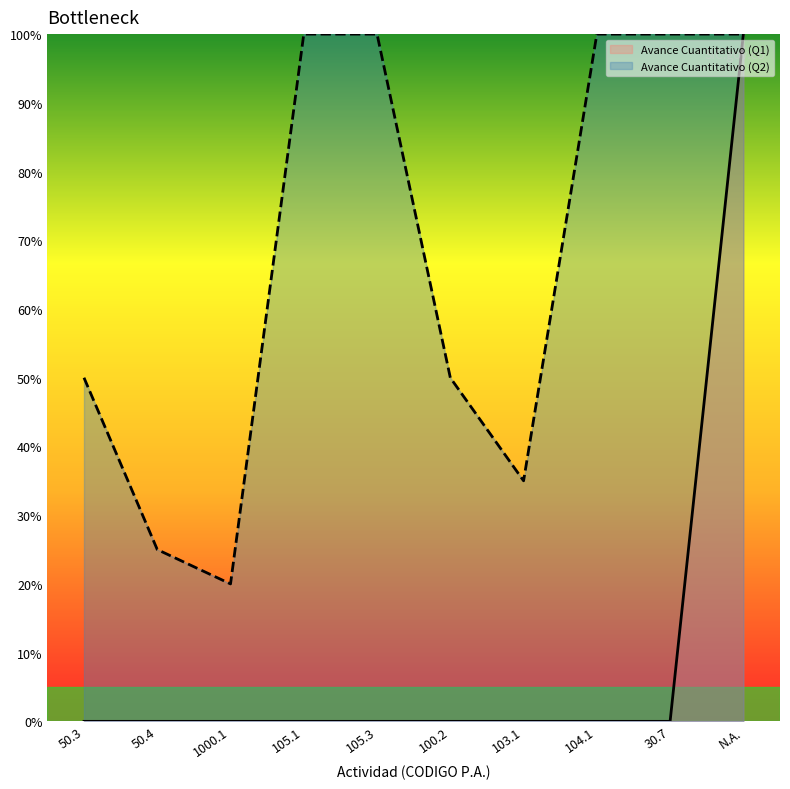

Count the number of categories in the chart.

10